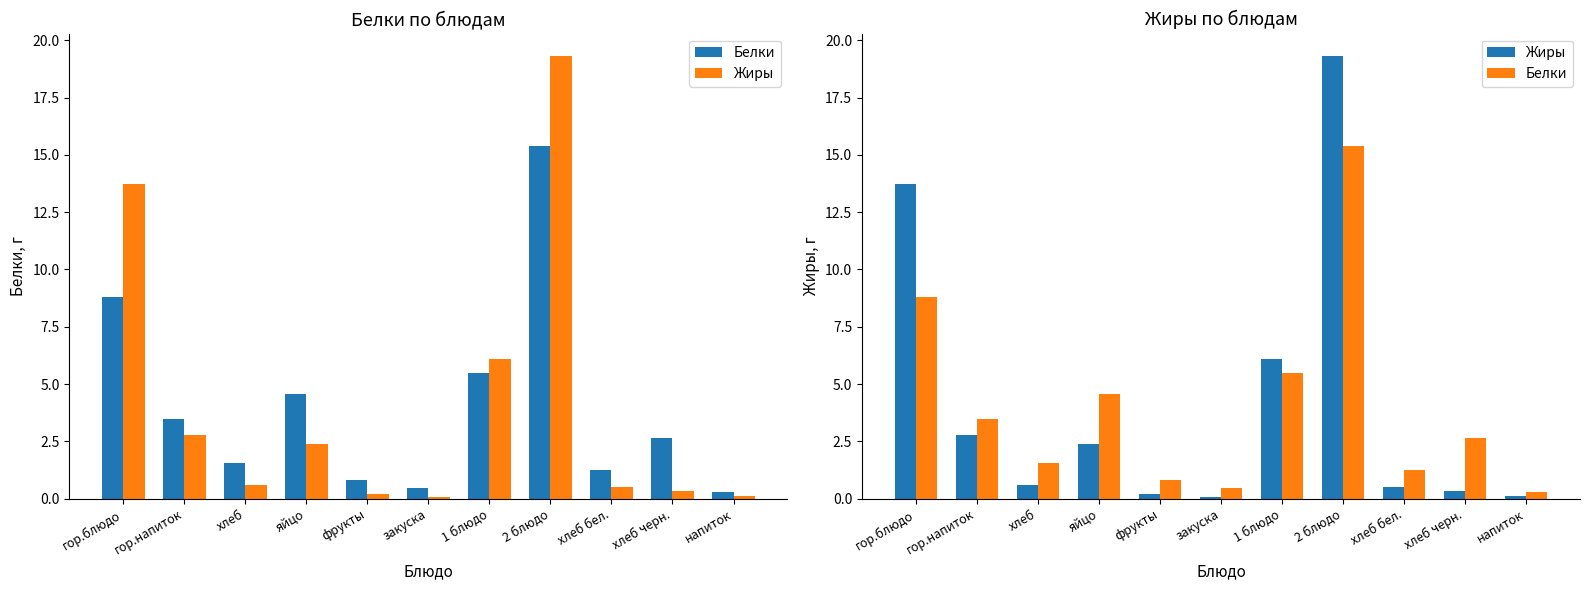

Reading right to left, list all the values displayed in this chart.

Белки: 0.3	2.6	1.2	15.4	5.5	0.5	0.8	4.6	1.6	3.5	8.8
Жиры: 0.1	0.3	0.5	19.3	6.1	0.1	0.2	2.4	0.6	2.8	13.7